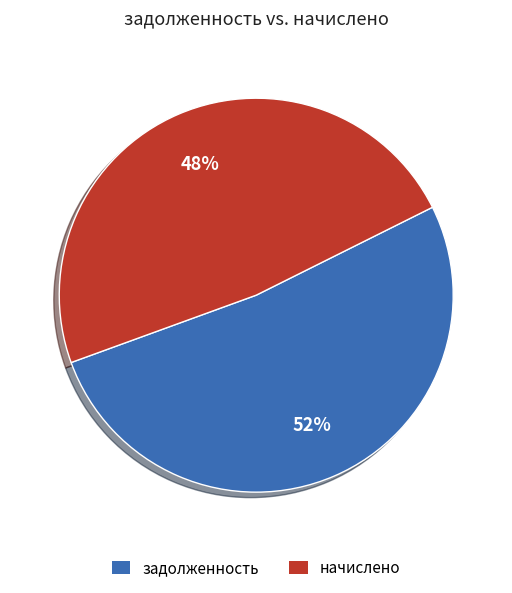

What is the ratio of the value at начислено to the value at задолженность?

0.9